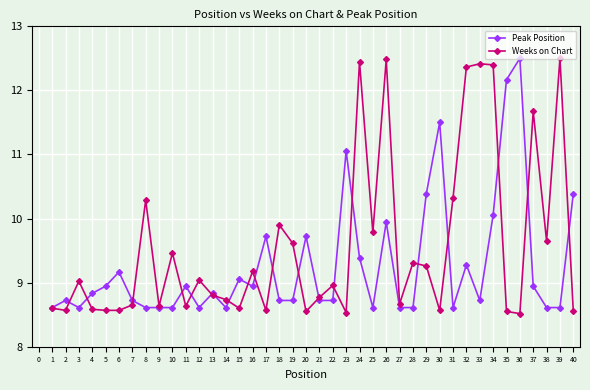

The Weeks on Chart series shows 15.6 at 36. True or false?

False